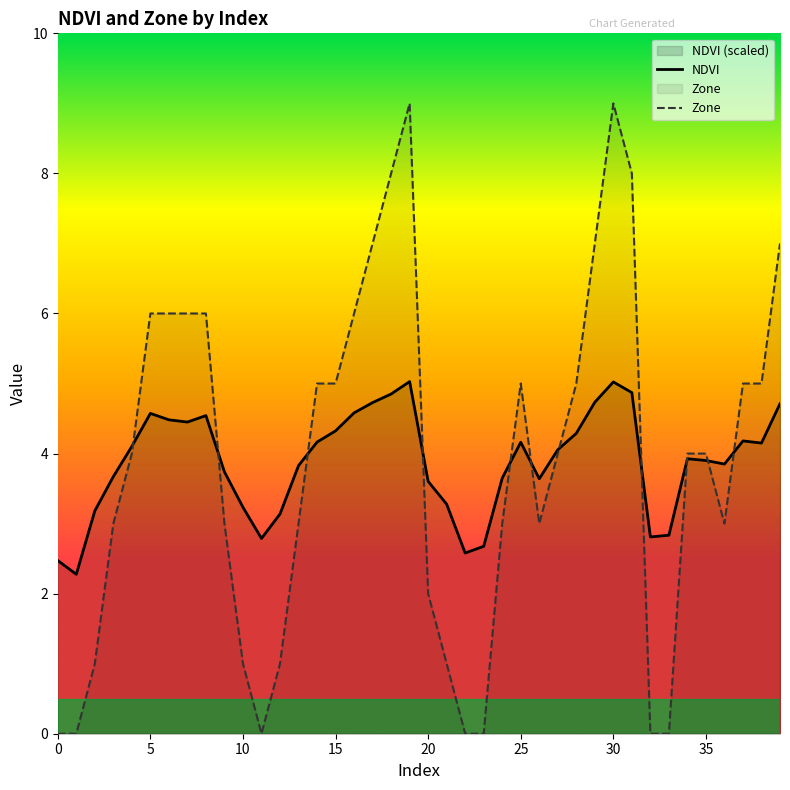

Rank the series by their maximum value, from highest to lowest.

Zone, NDVI